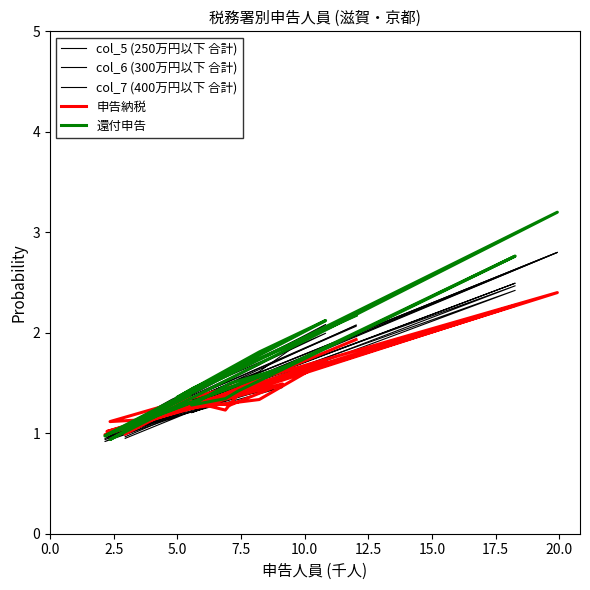

What is the label of the 14th point from the right?

15.0